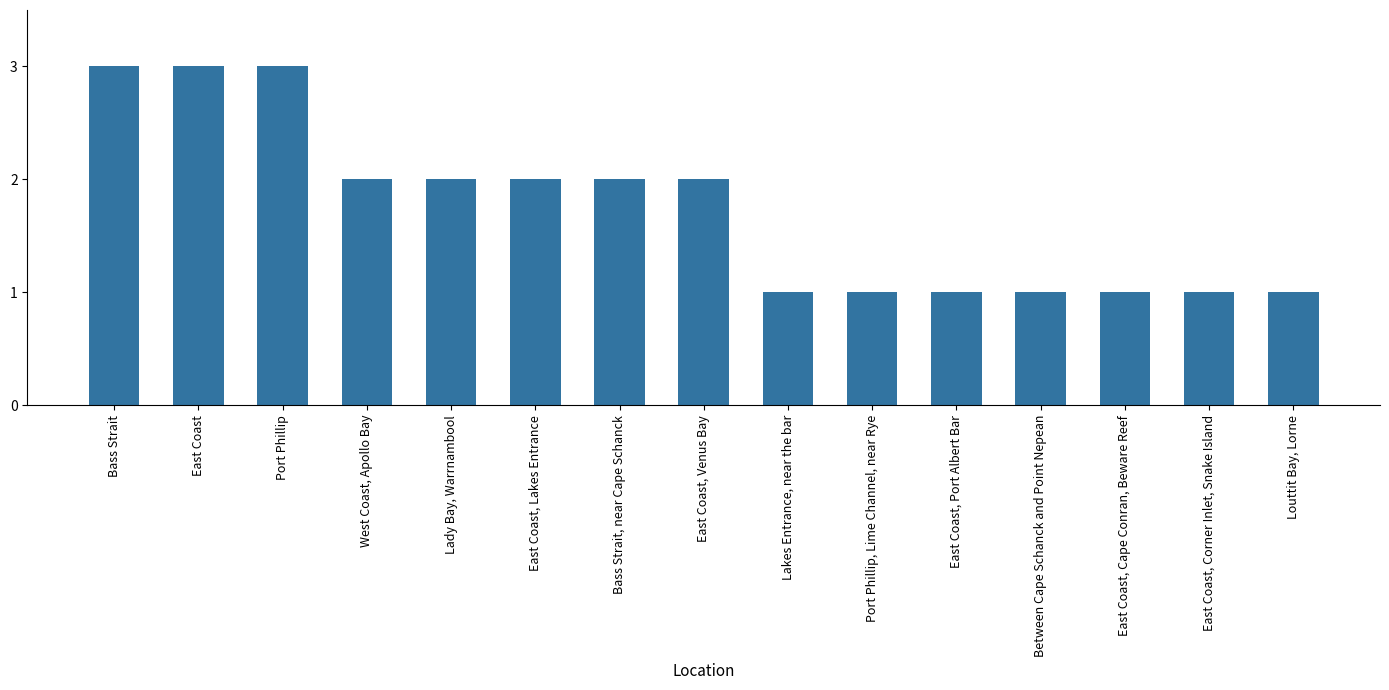

What is the greatest value displayed?

3